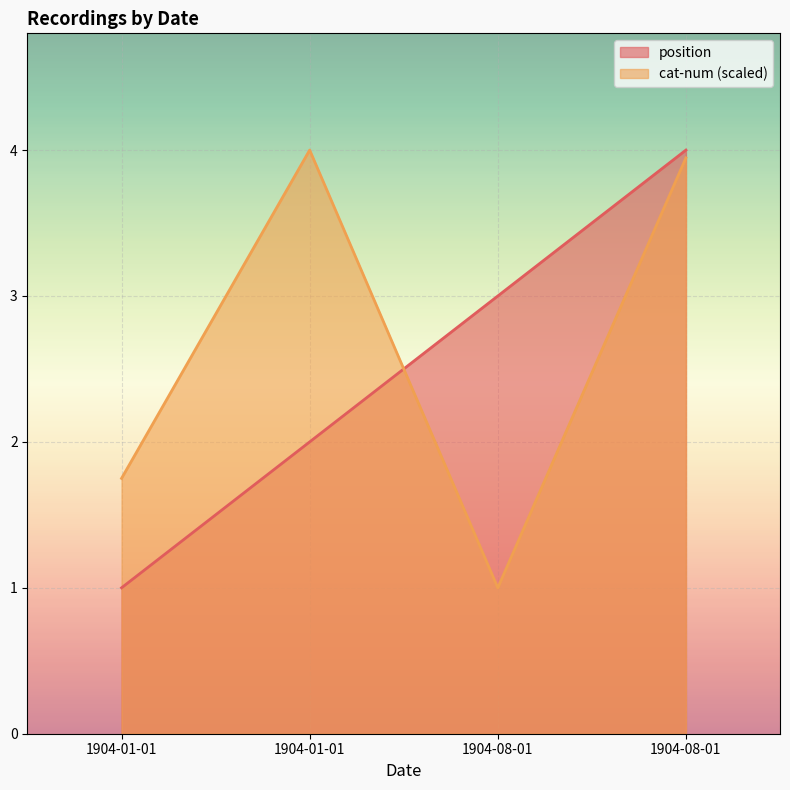

At how many categories does at least one series exceed 2?

3